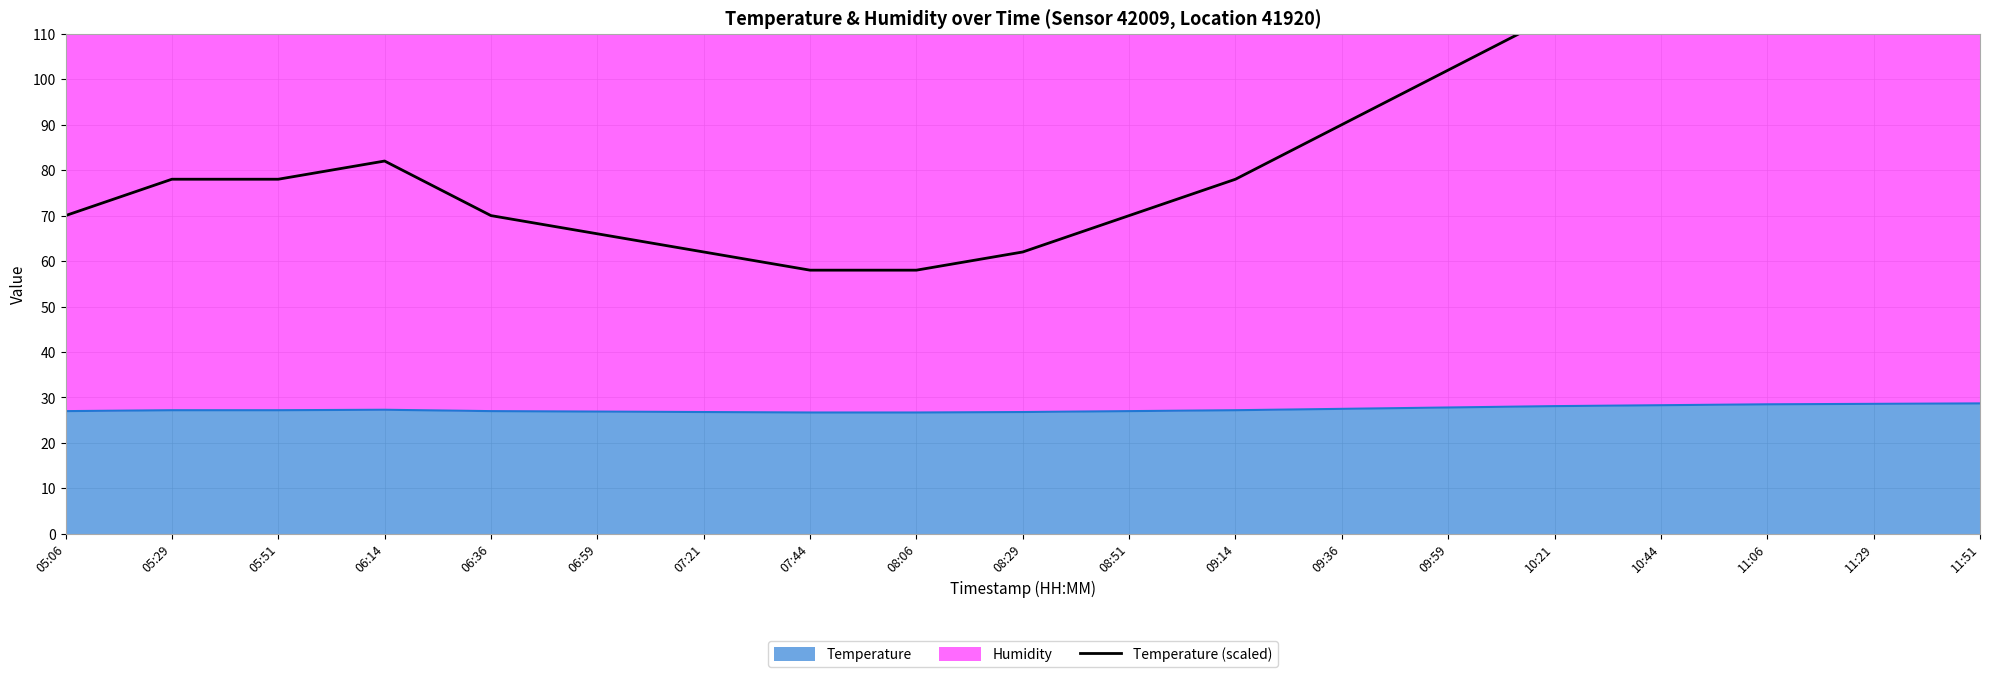

The chart shows a value of 35.0 at 07:21. True or false?

False